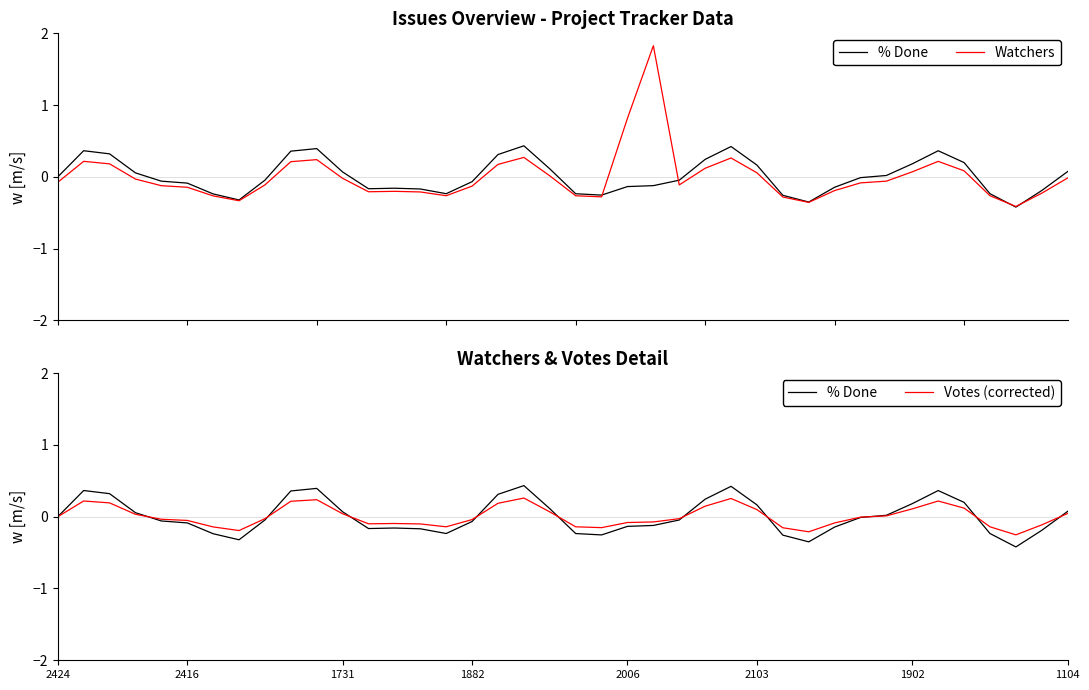

After their last crossing, which series has the higher values: Watchers or Votes (corrected)?

Votes (corrected)